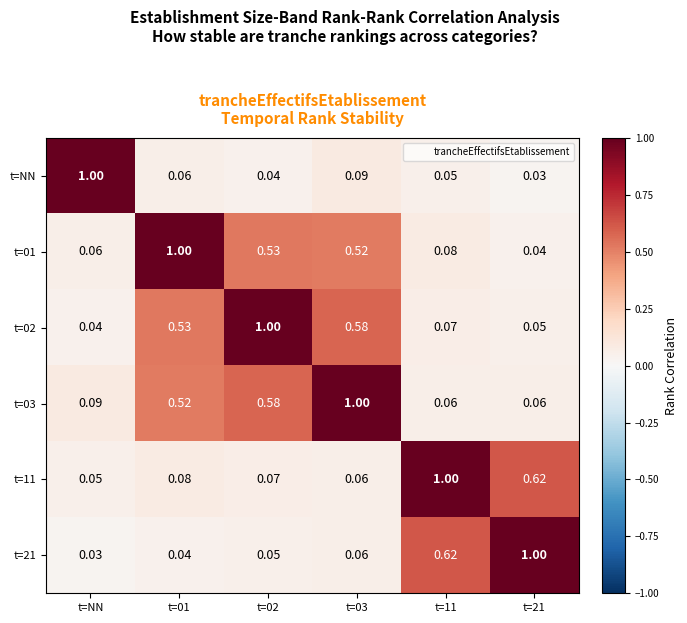

What is the greatest value displayed?

1.0